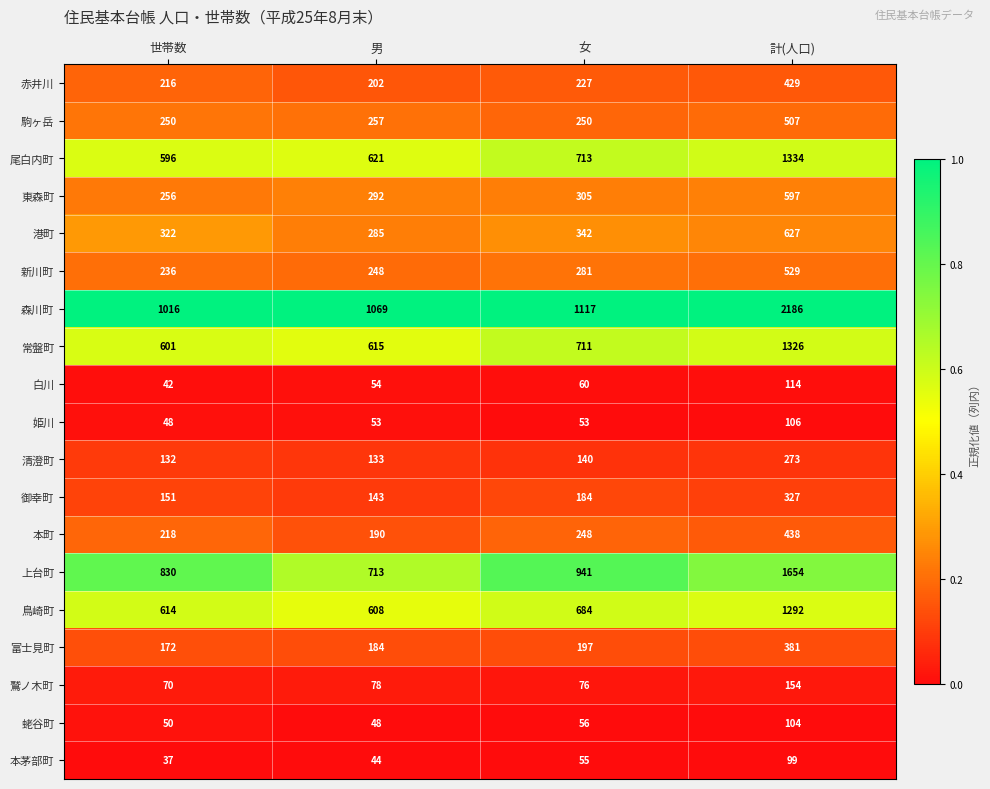

Which category has the highest value in the 鳥崎町 series?

計(人口)